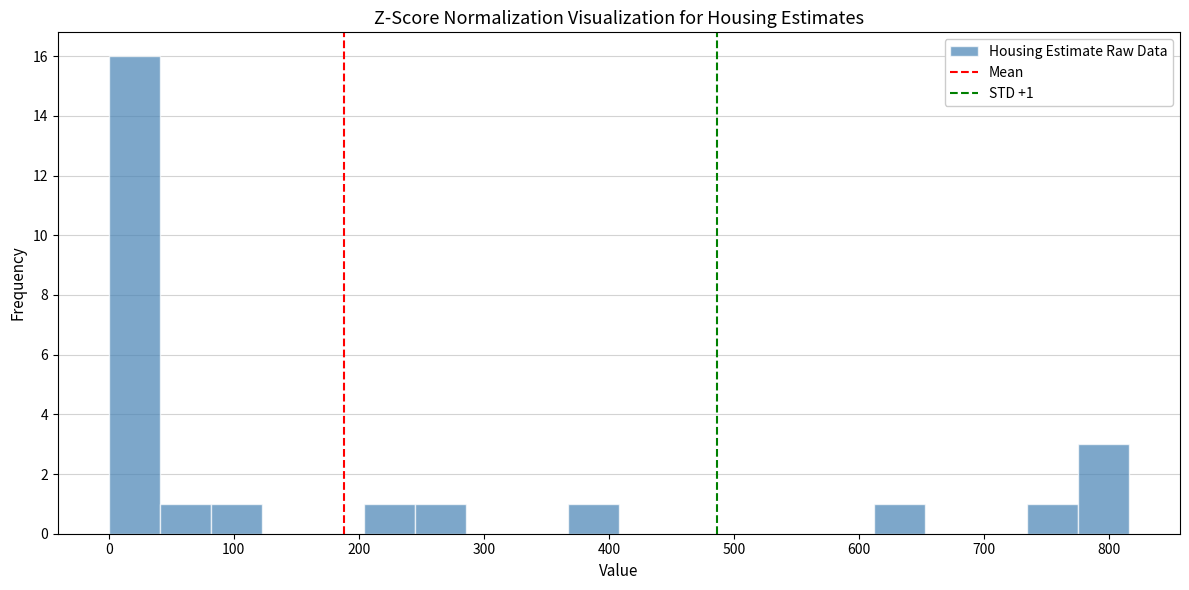

Which range on the x-axis has the tallest bar?

0 to 40